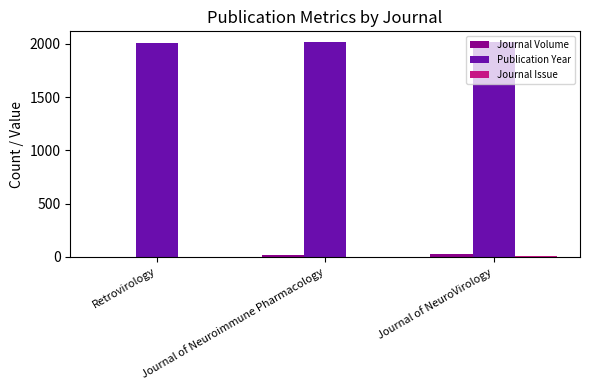

The value of Publication Year at Journal of NeuroVirology is 2018. True or false?

True